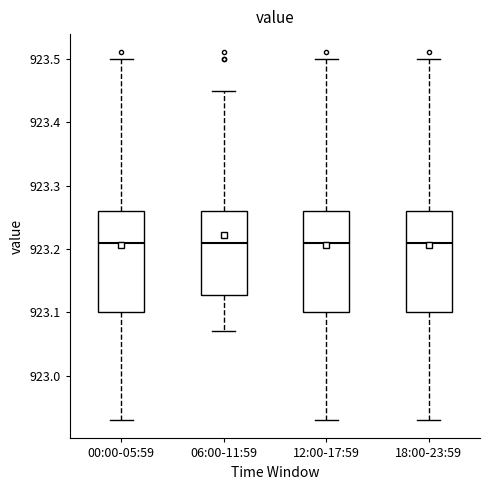

Reading left to right, transcribe this box plot: for each box, give where its median line is, the range the box spans, and where its two whiskers end, as read against the y-axis. The values are not printed on the chart, so give them approximately, as read against the axis.

00:00-05:59: median 923.21, box 923.10 to 923.26, whiskers 922.93 to 923.50
06:00-11:59: median 923.21, box 923.13 to 923.26, whiskers 923.07 to 923.45
12:00-17:59: median 923.21, box 923.10 to 923.26, whiskers 922.93 to 923.50
18:00-23:59: median 923.21, box 923.10 to 923.26, whiskers 922.93 to 923.50